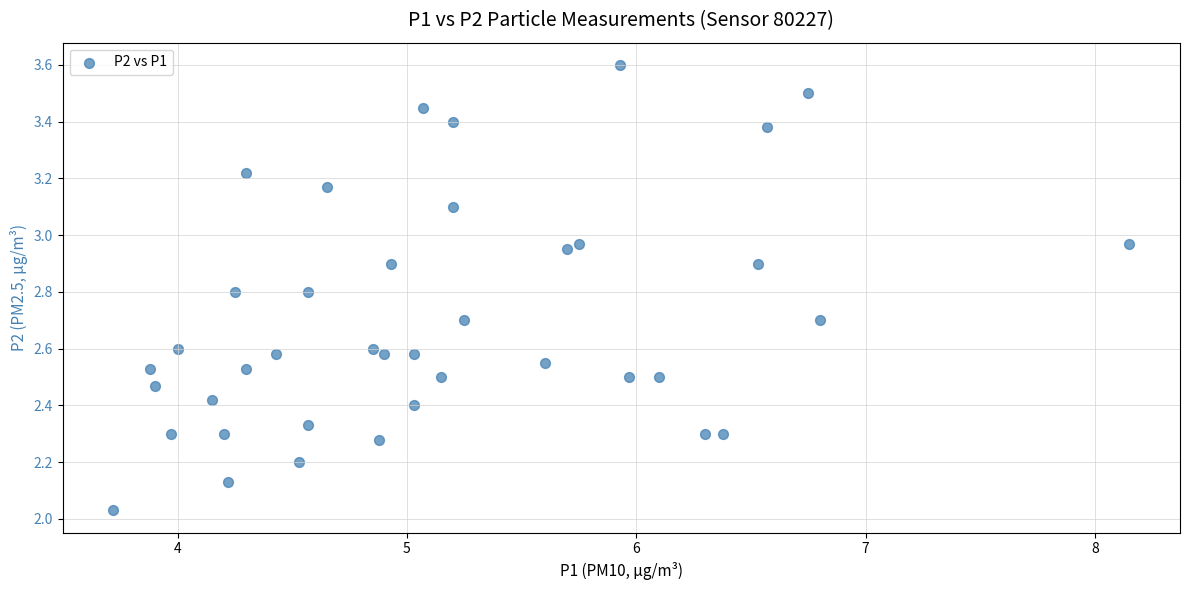

What is the range of Y values (max minus min)?

1.6